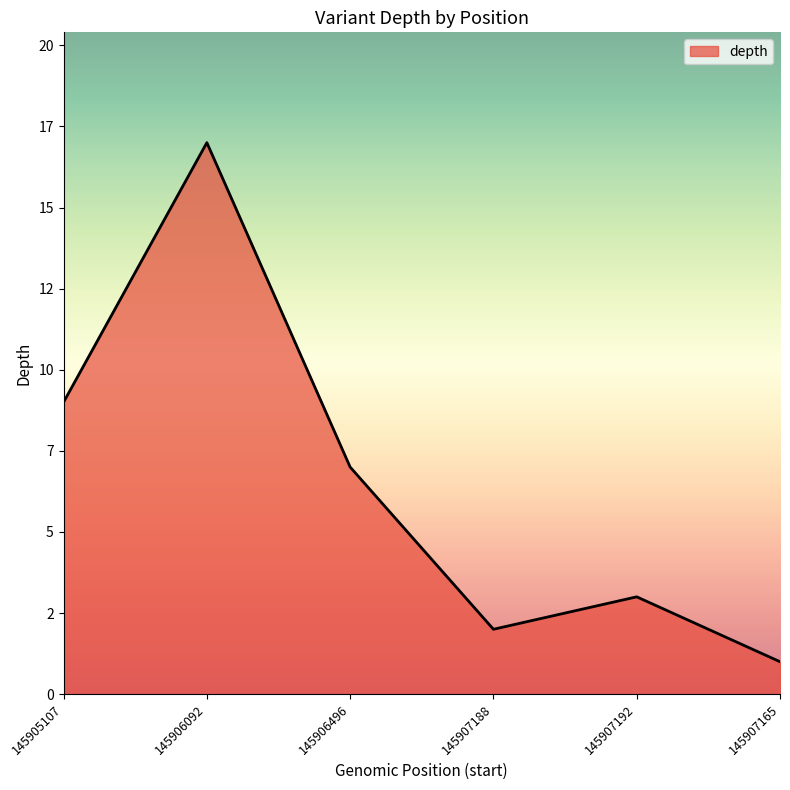

Does the chart display data point markers on the line(s)?

No